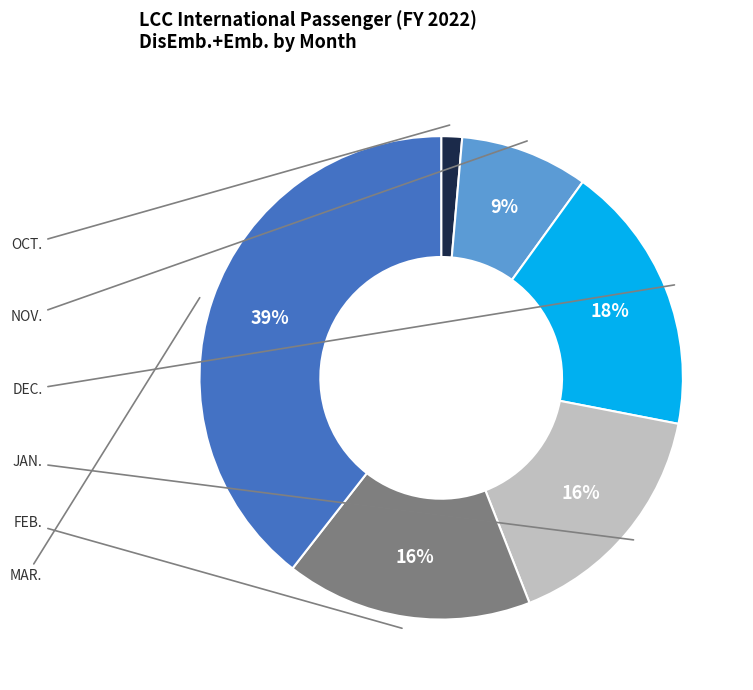

How many slices are in this pie chart?

6